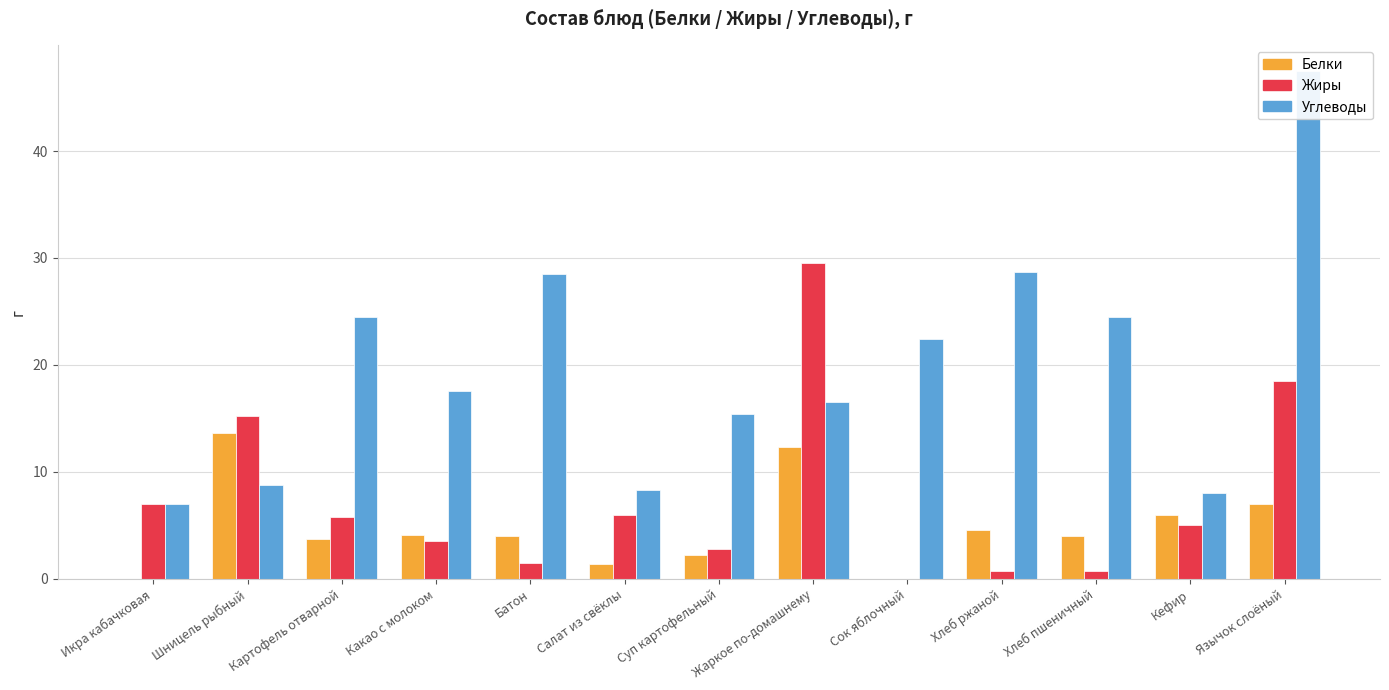

At which label does Углеводы reach its peak?

Язычок слоёный